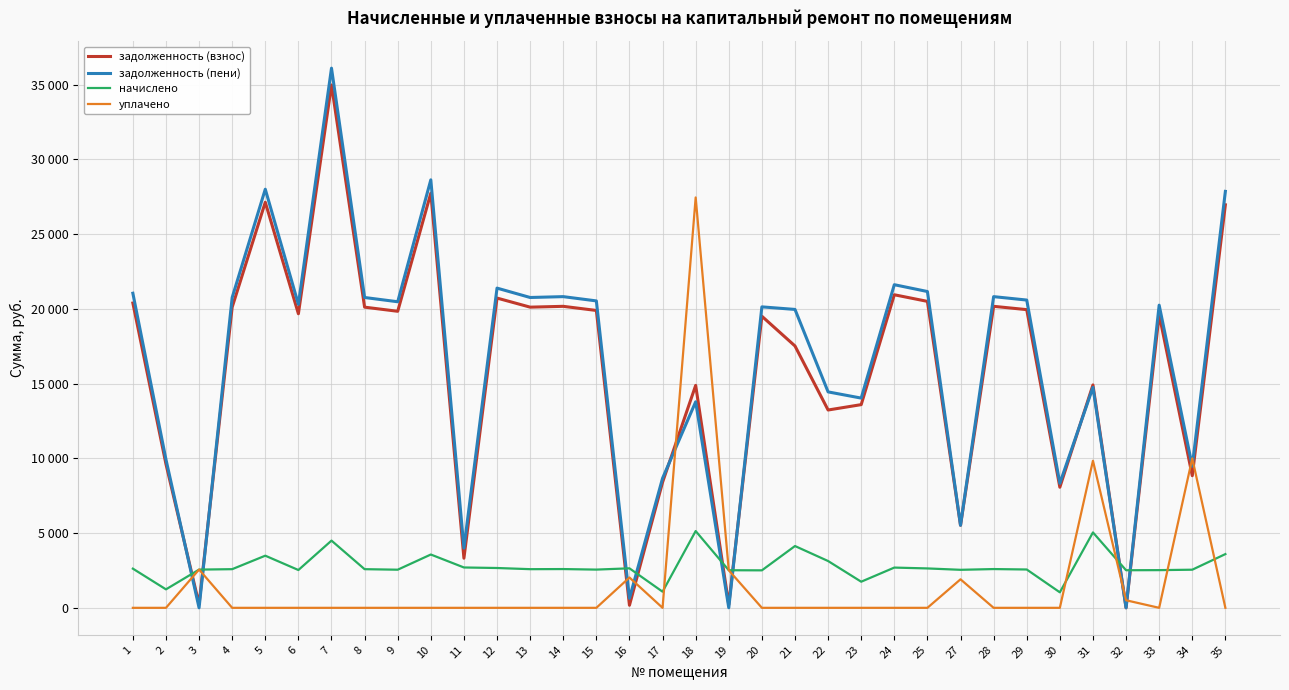

Which series has the largest total across all categories?

задолженность (пени)